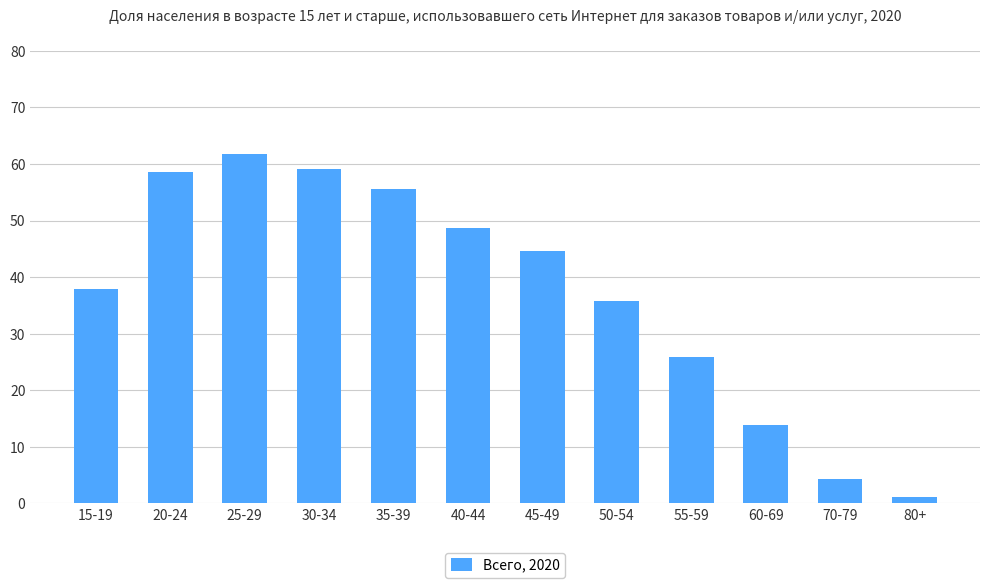

What is the label of the 8th bar from the right?

35-39